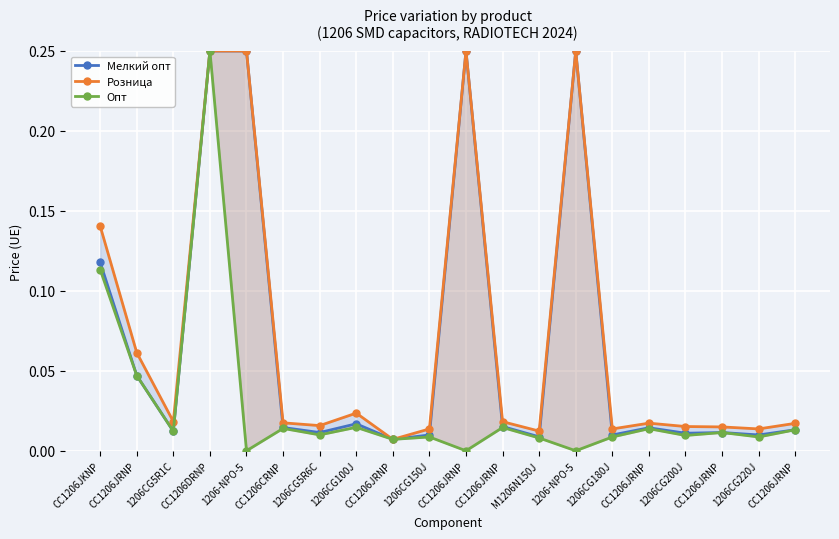

How many lines are shown in the chart?

3